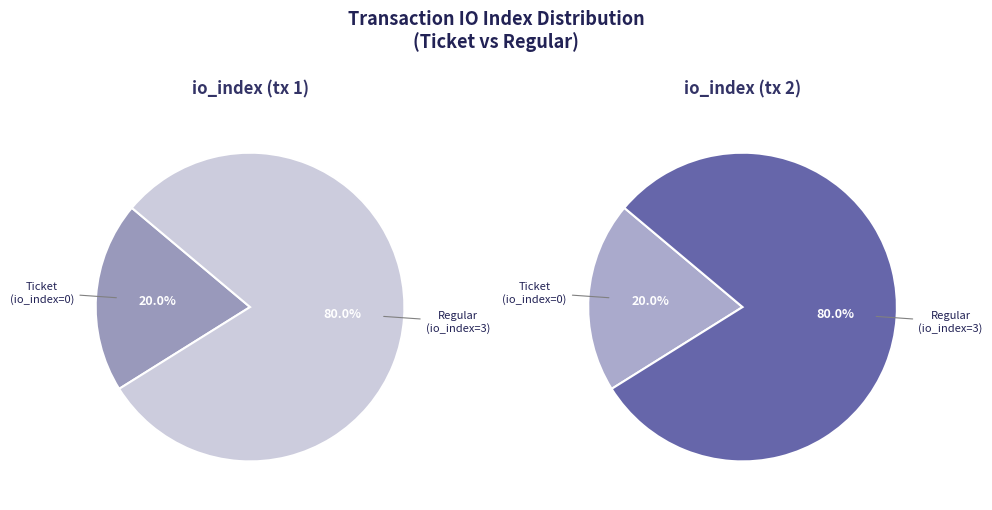

How many slices are in this pie chart?

2